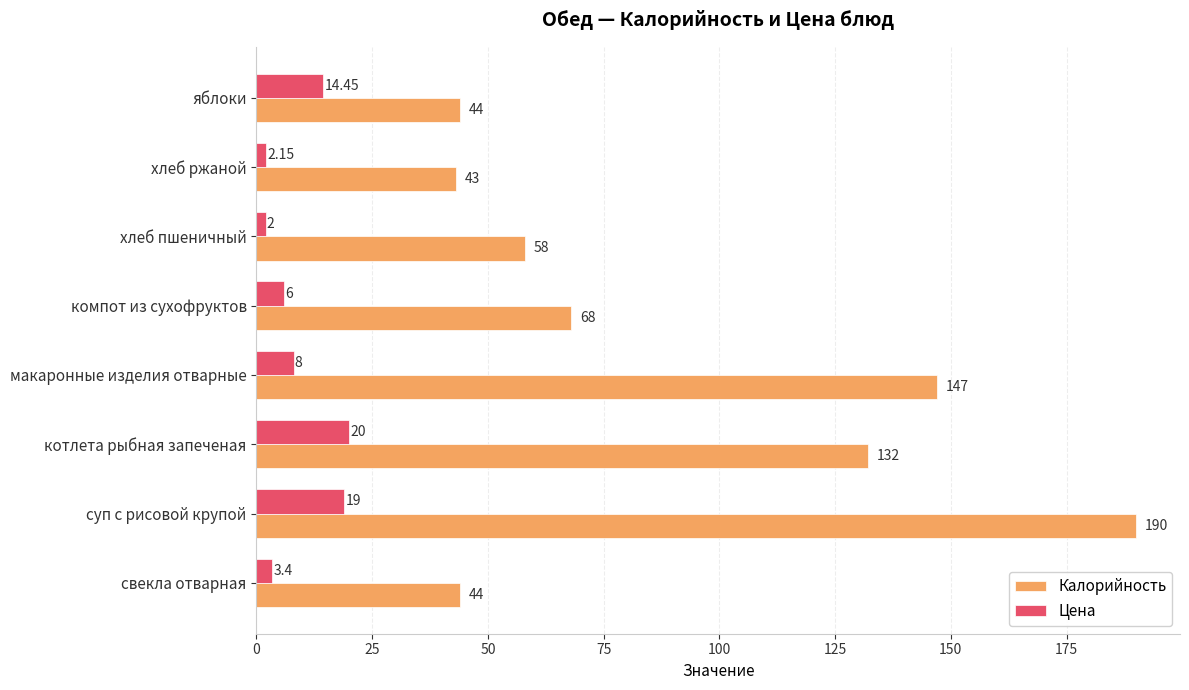

At which label is Цена closest to 11?

макаронные изделия отварные